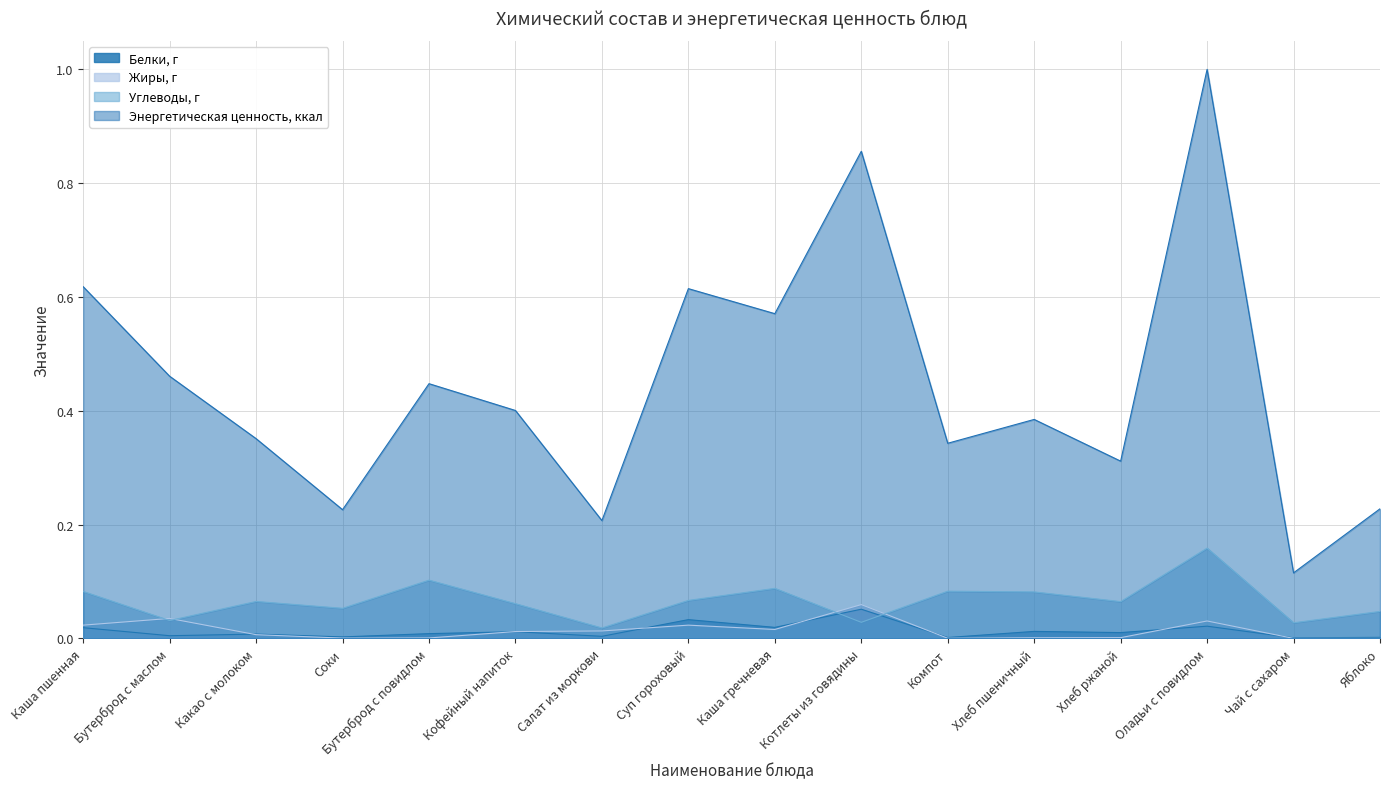

What is the difference between the maximum and minimum values in the Белки, г series?

0.1